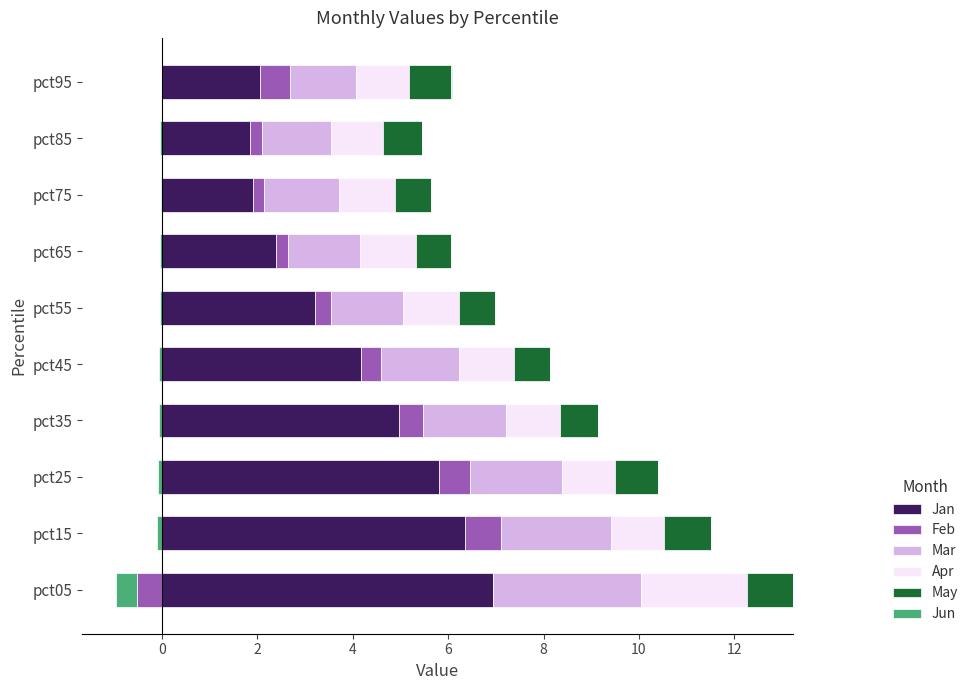

The Jan series shows 4.2 at pct65. True or false?

False